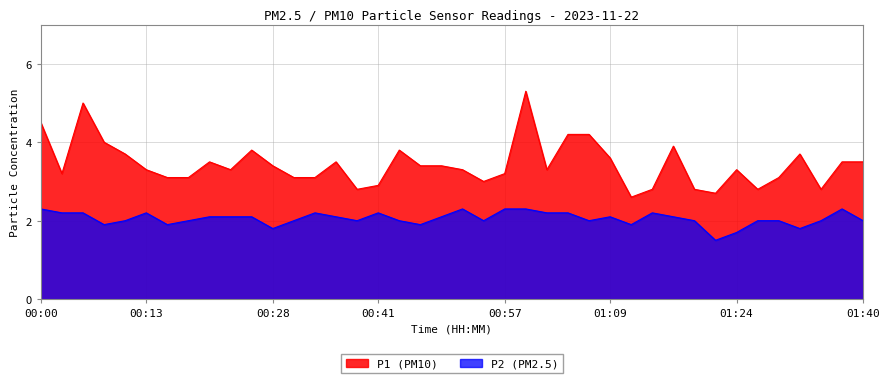

At which label does P2 first exceed 2?

00:00